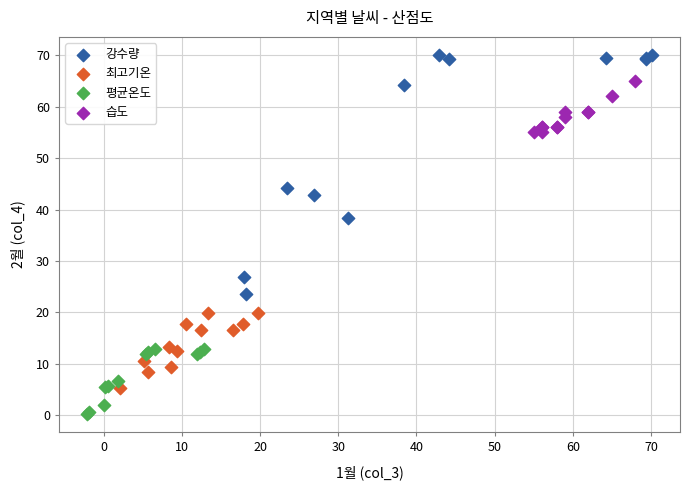

Which series reaches the maximum Y coordinate?

강수량